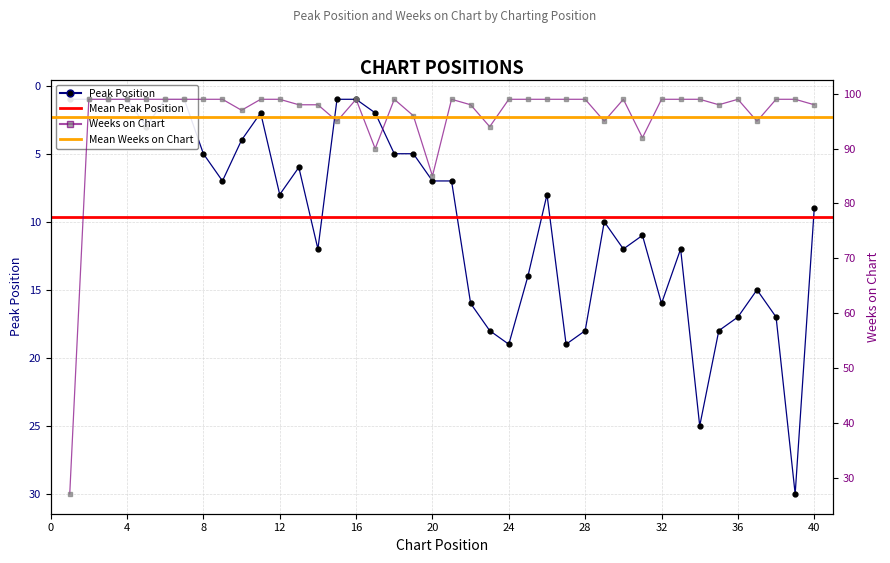

How many lines are shown in the chart?

2